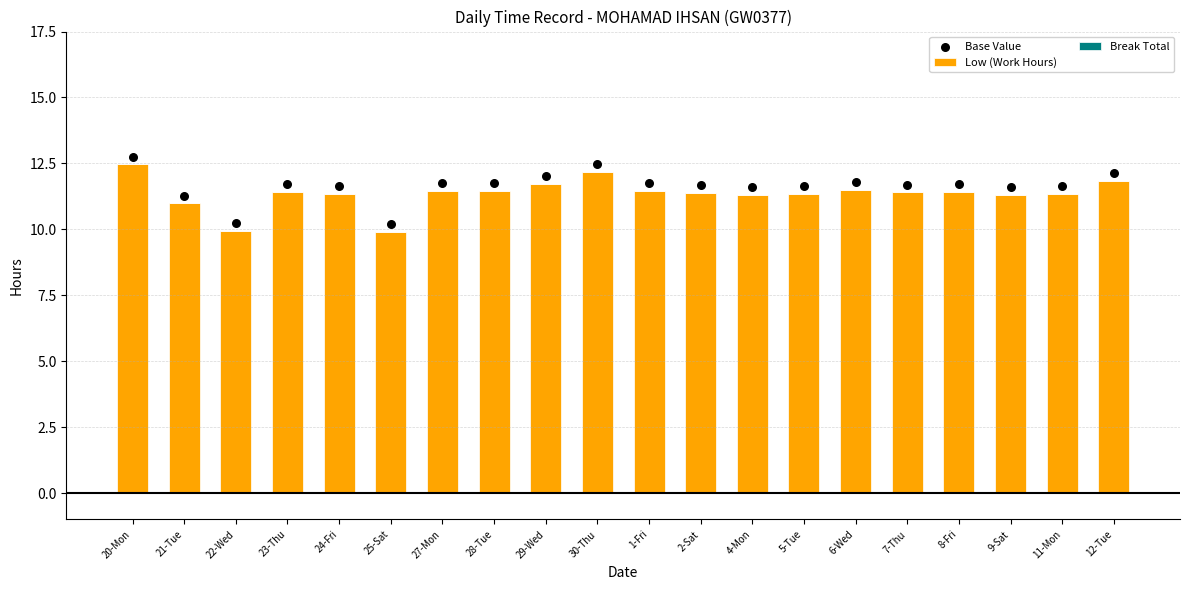

What is the total value across all series at 8-Fri?

23.2